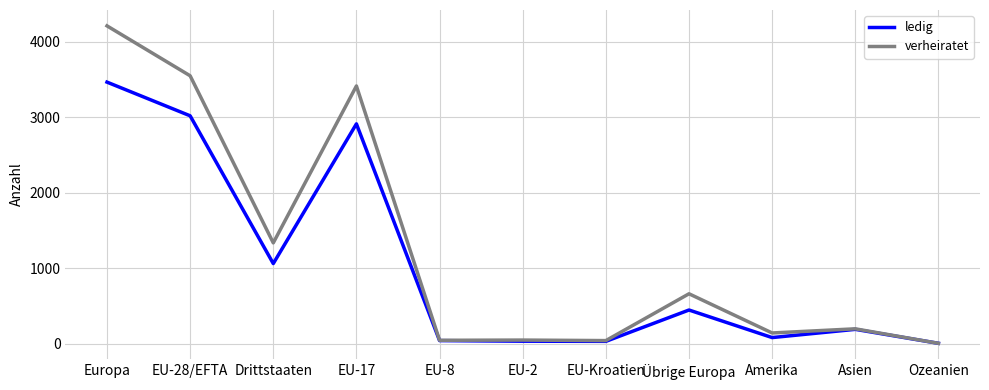

Is this an area chart (filled region under the line)?

No